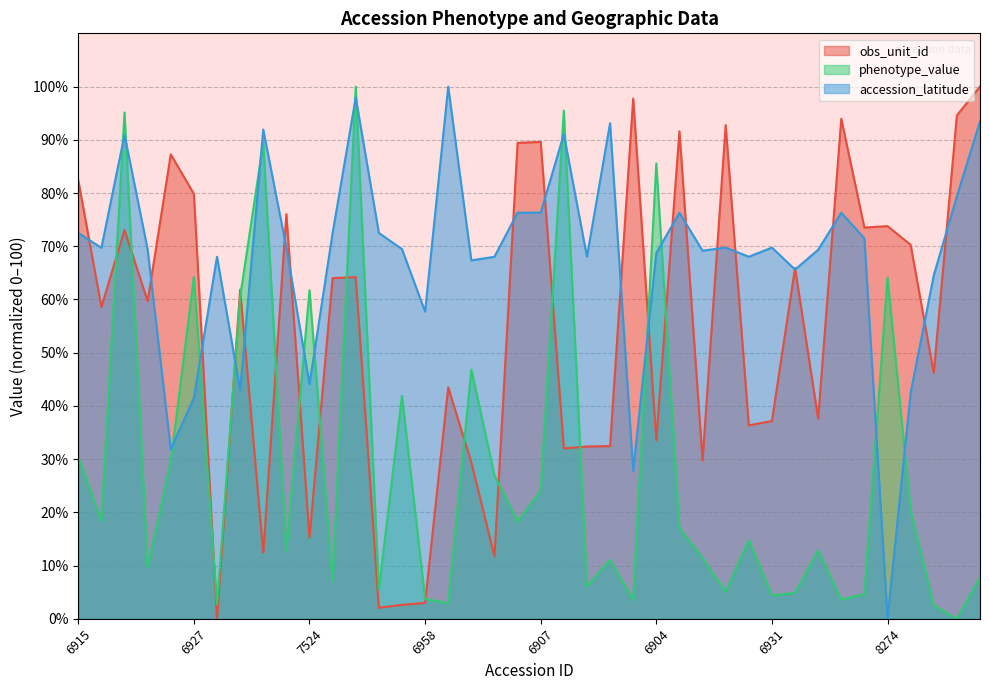

What is the label of the 30th point from the right?

7524